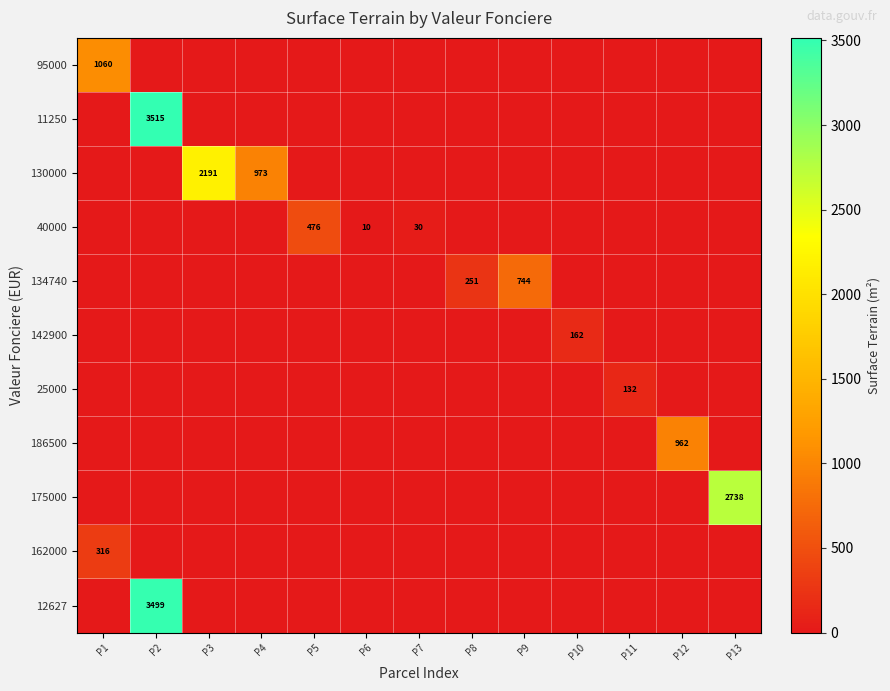

The value of 175000 at P13 is 2738. True or false?

True